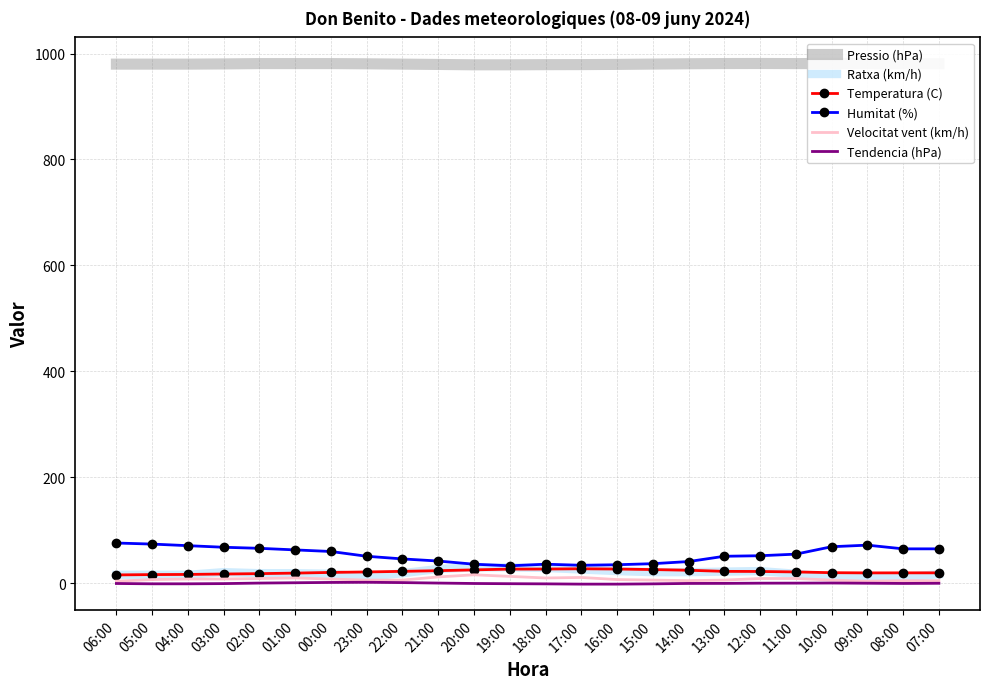

What is the approximate value of Ratxa (km/h) at 11:00?

18.0